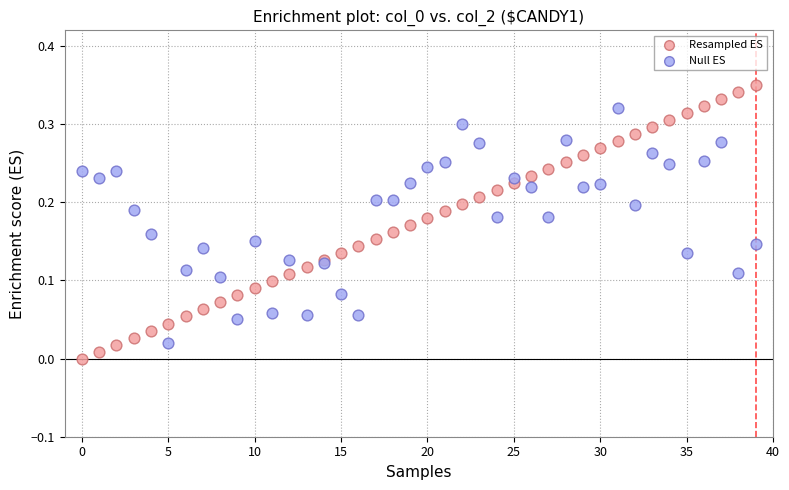

What are all the series names shown in the legend?

Resampled ES, Null ES